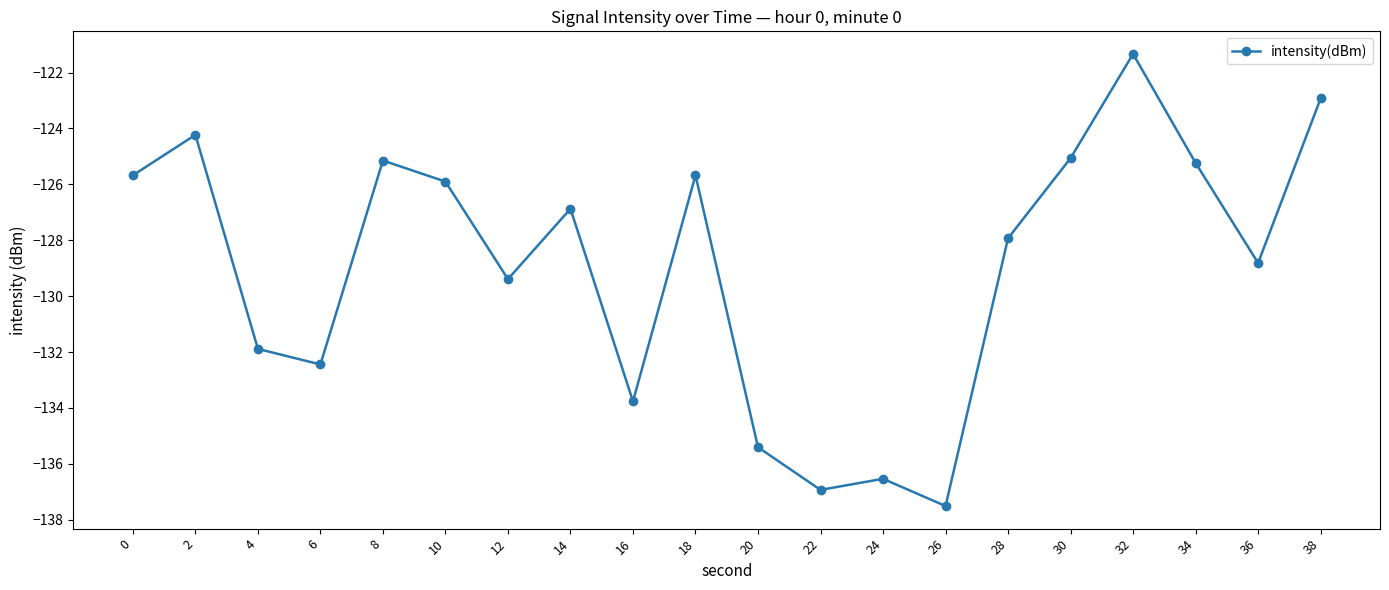

How many interior local valleys (lower than both neighbors) does the data have?

6